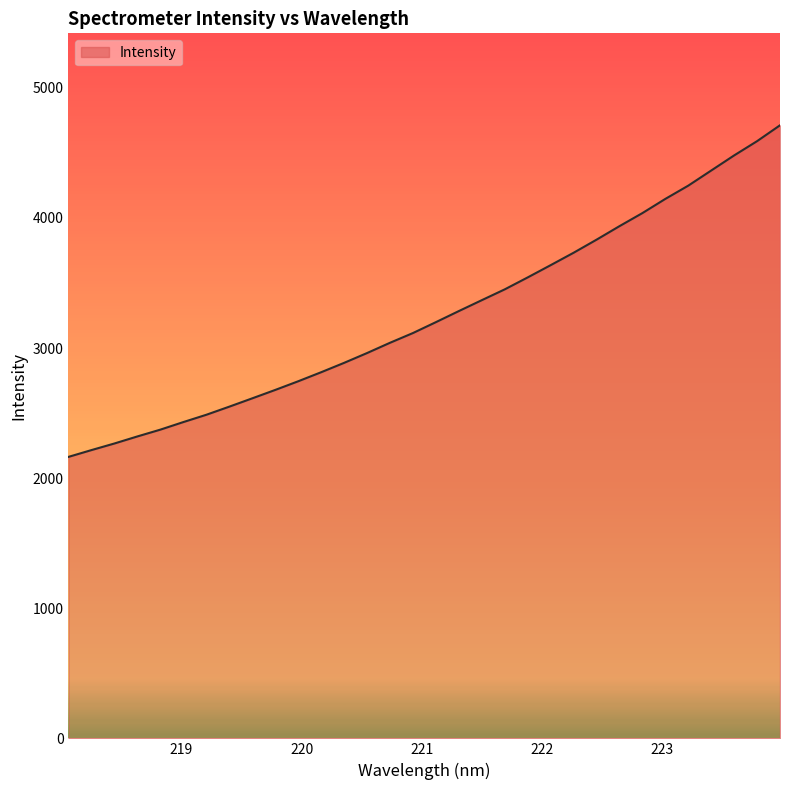

What is the smallest value displayed?

2163.3